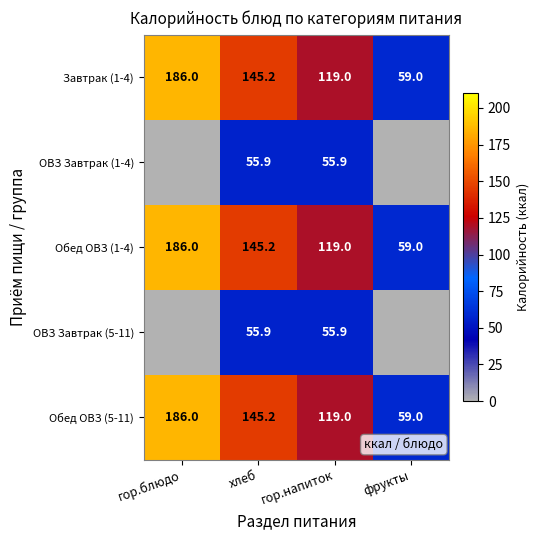

At which category does the chart reach its peak across all series?

гор.блюдо